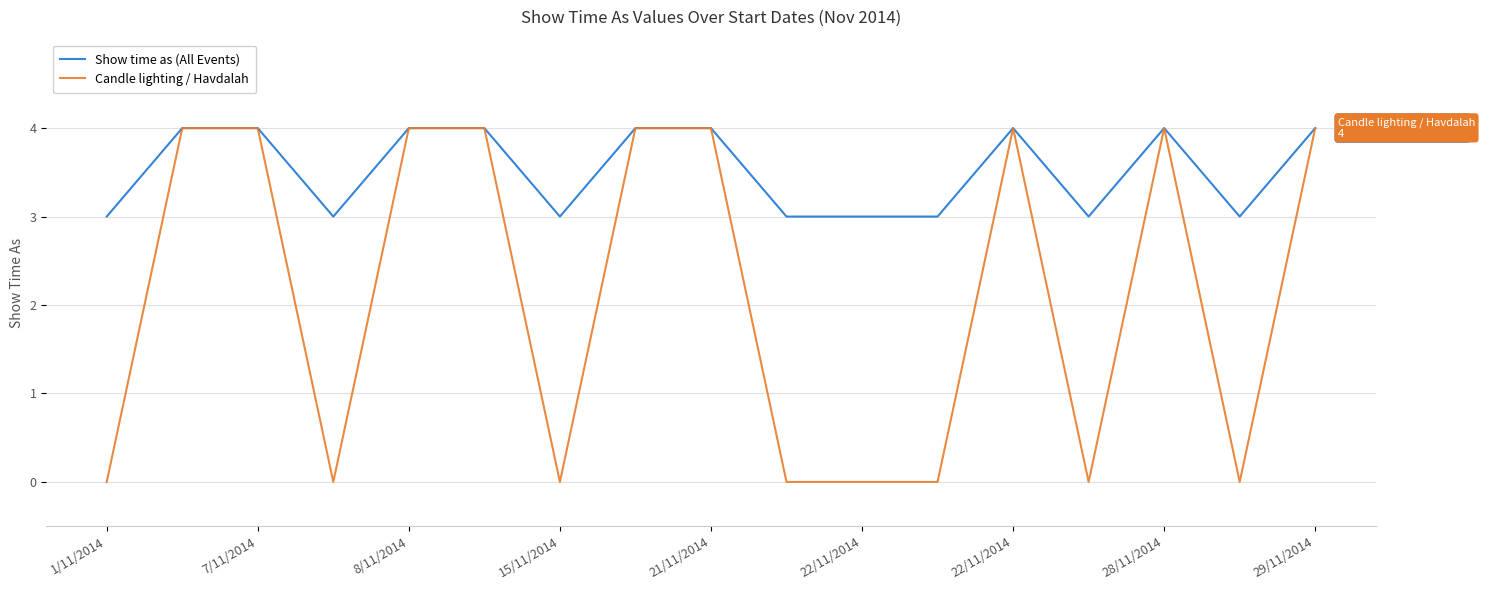

What is the highest value of the Candle lighting / Havdalah series?

4